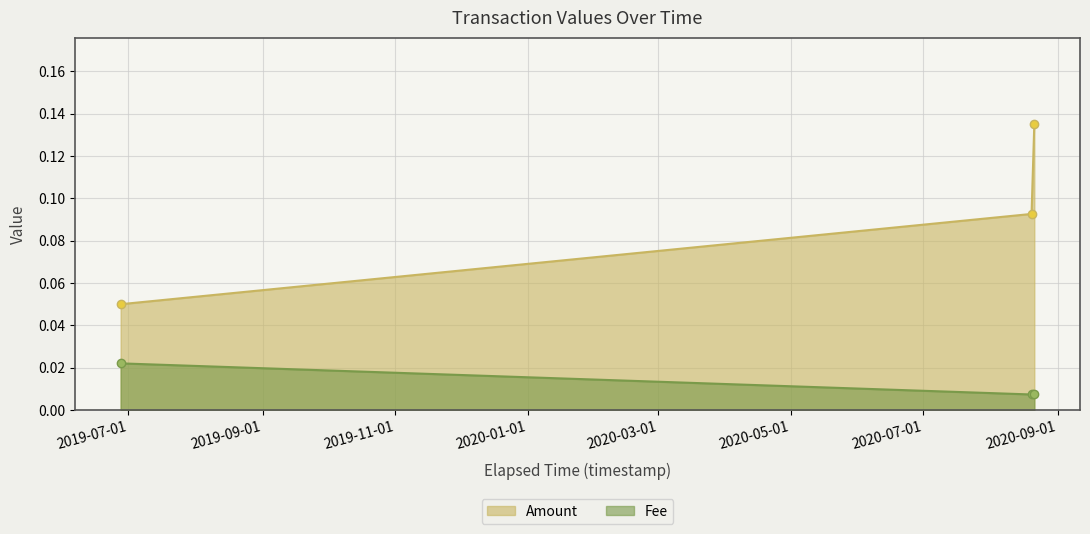

Is it true that Fee equals 0.0 at 2019-06-27 14:37:02?

True